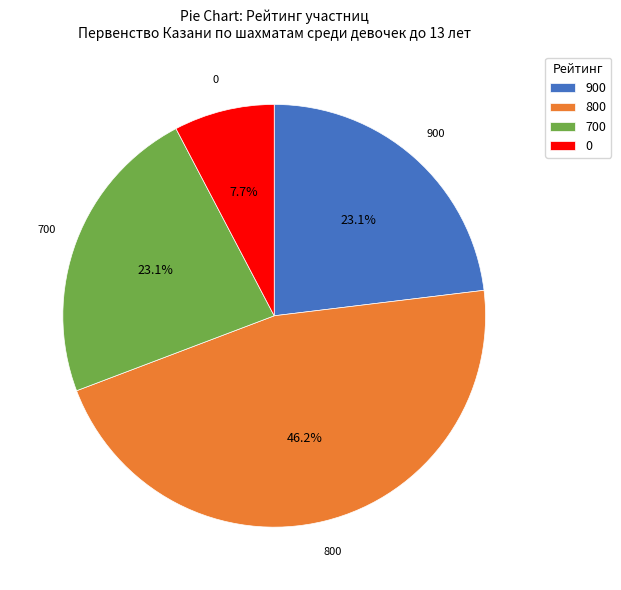

How much of the chart is everything except 900?

76.9%